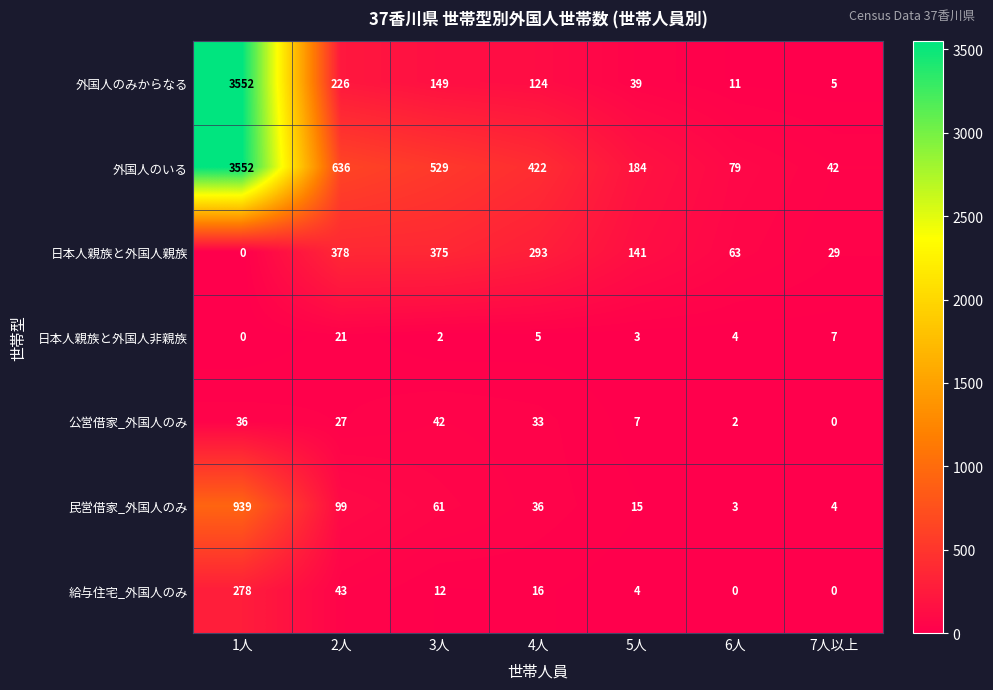

At which category is the sum across all series the highest?

1人